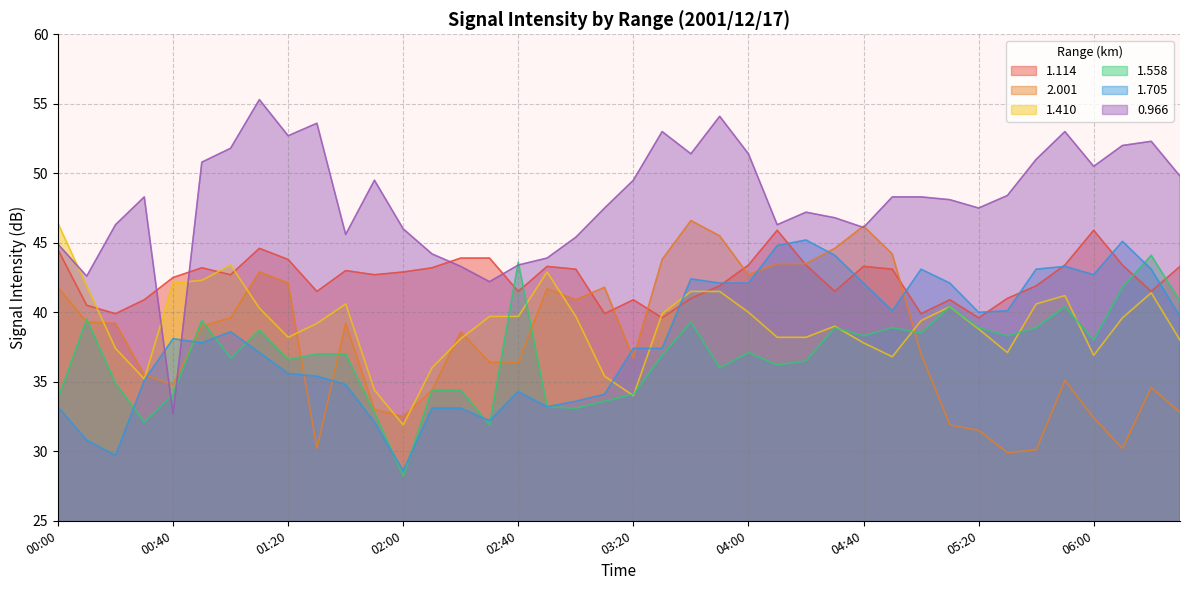

What is the difference between the 2.001 values at 01:40 and 05:10?

7.3